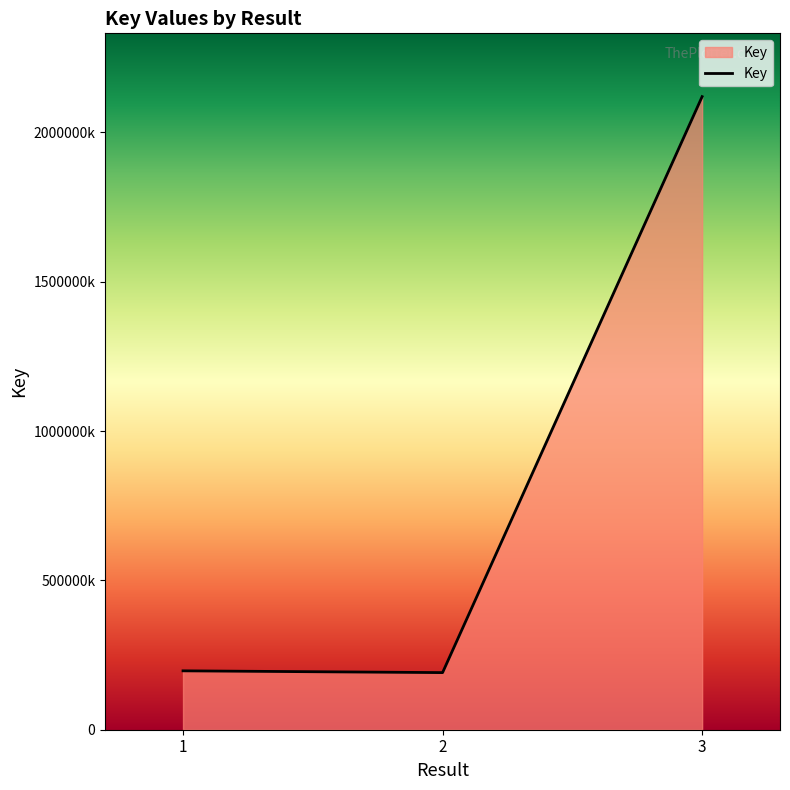

Does the chart display data point markers on the line(s)?

No